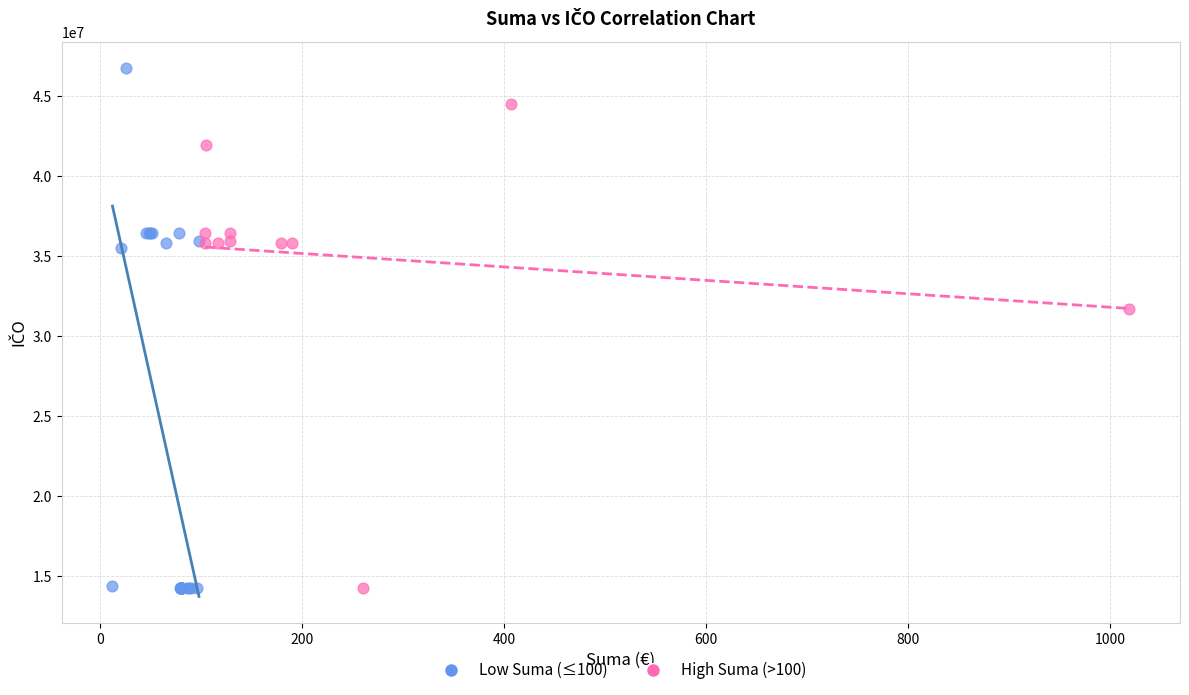

Which series has the widest spread of Y values?

Low Suma (≤100)